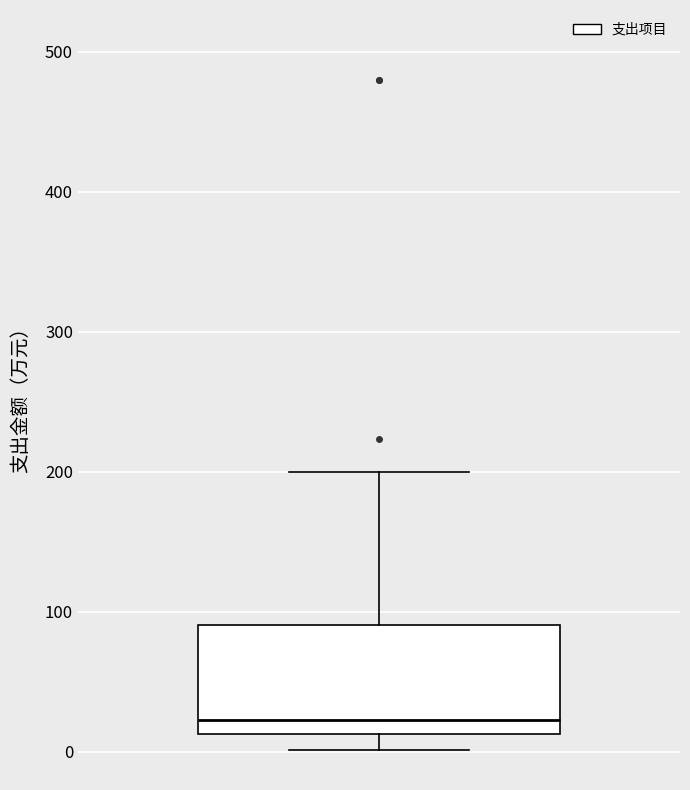

Transcribe this box plot: give where the median line is, the range the box spans, and where the two whiskers end, as read against the y-axis. The values are not printed on the chart, so give them approximately, as read against the axis.

median 20, box 10 to 90, whiskers 0 to 200